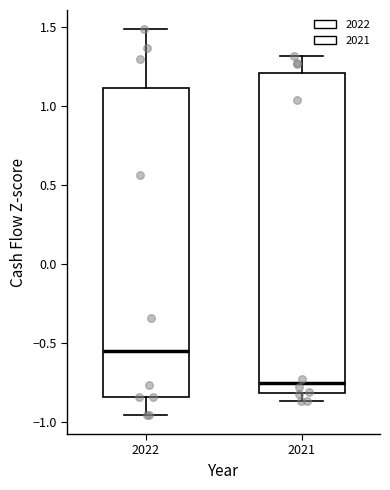

Where does the lower whisker of the box at x = 2022 end on the y-axis? The values are not printed on the chart, so give them approximately, as read against the axis.

-0.95